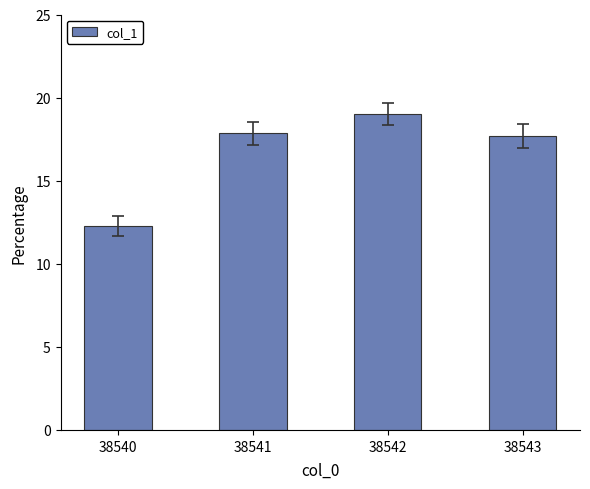

Where does the data first go above 17?

38541